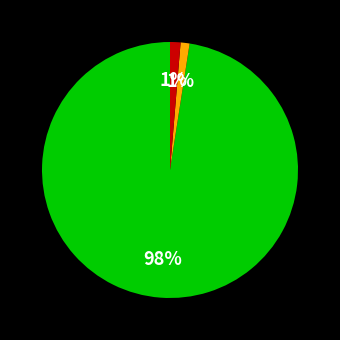

To the nearest percent, what is the average slice percentage?

33%